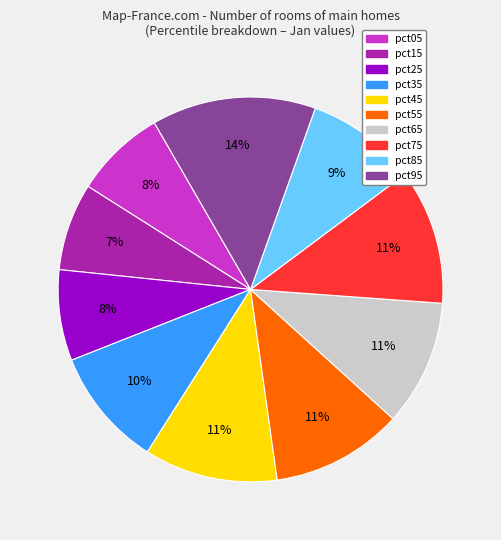

Combined, do pct65 and pct15 account for over 50%?

No